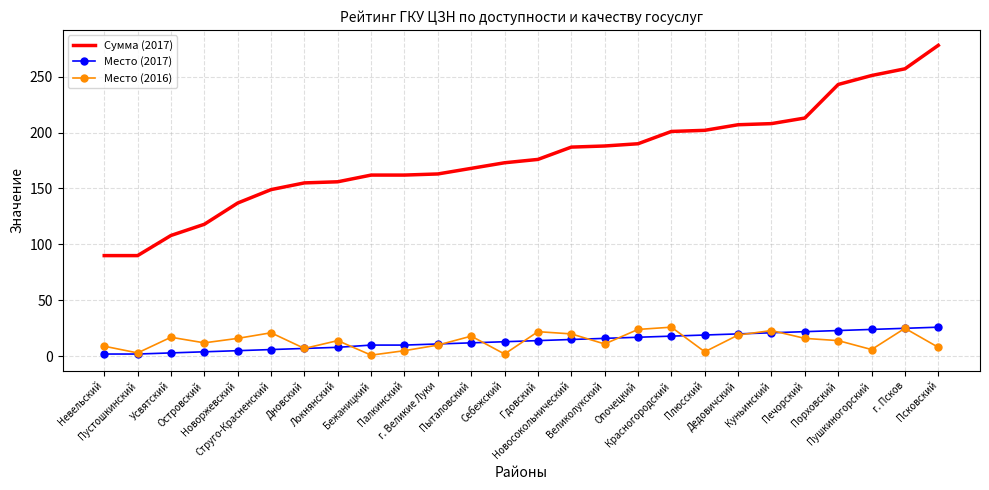

At which label does Место (2016) first exceed 14?

Усвятский